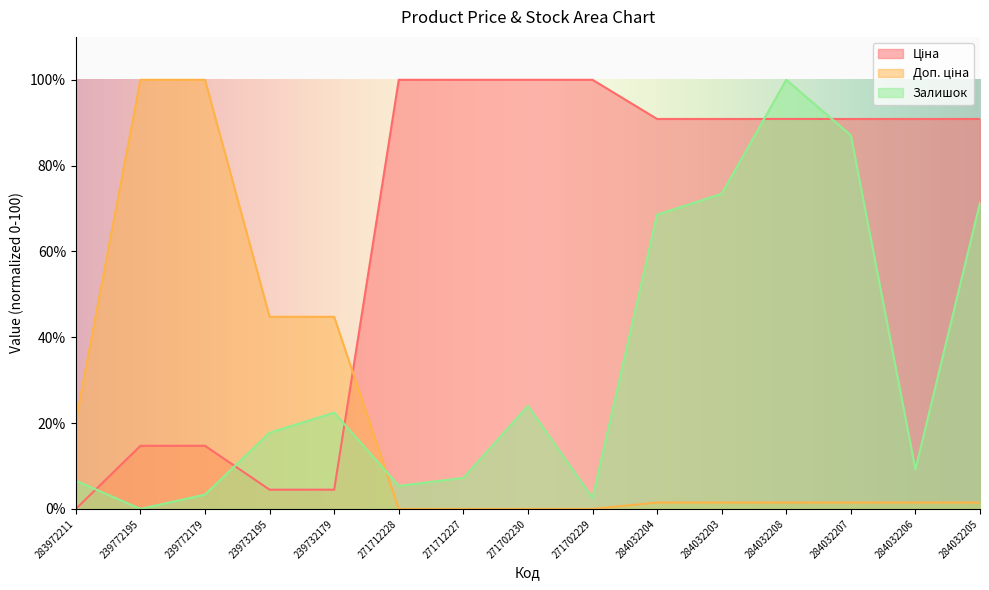

What is the sum of all Залишок values?

498.9